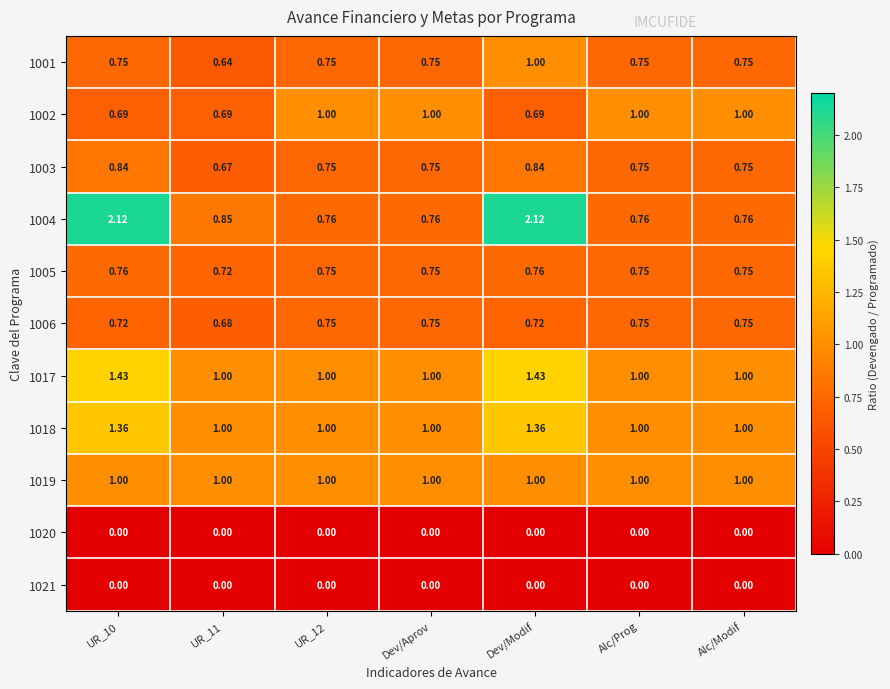

At which category is the sum across all series the highest?

Dev/Modif